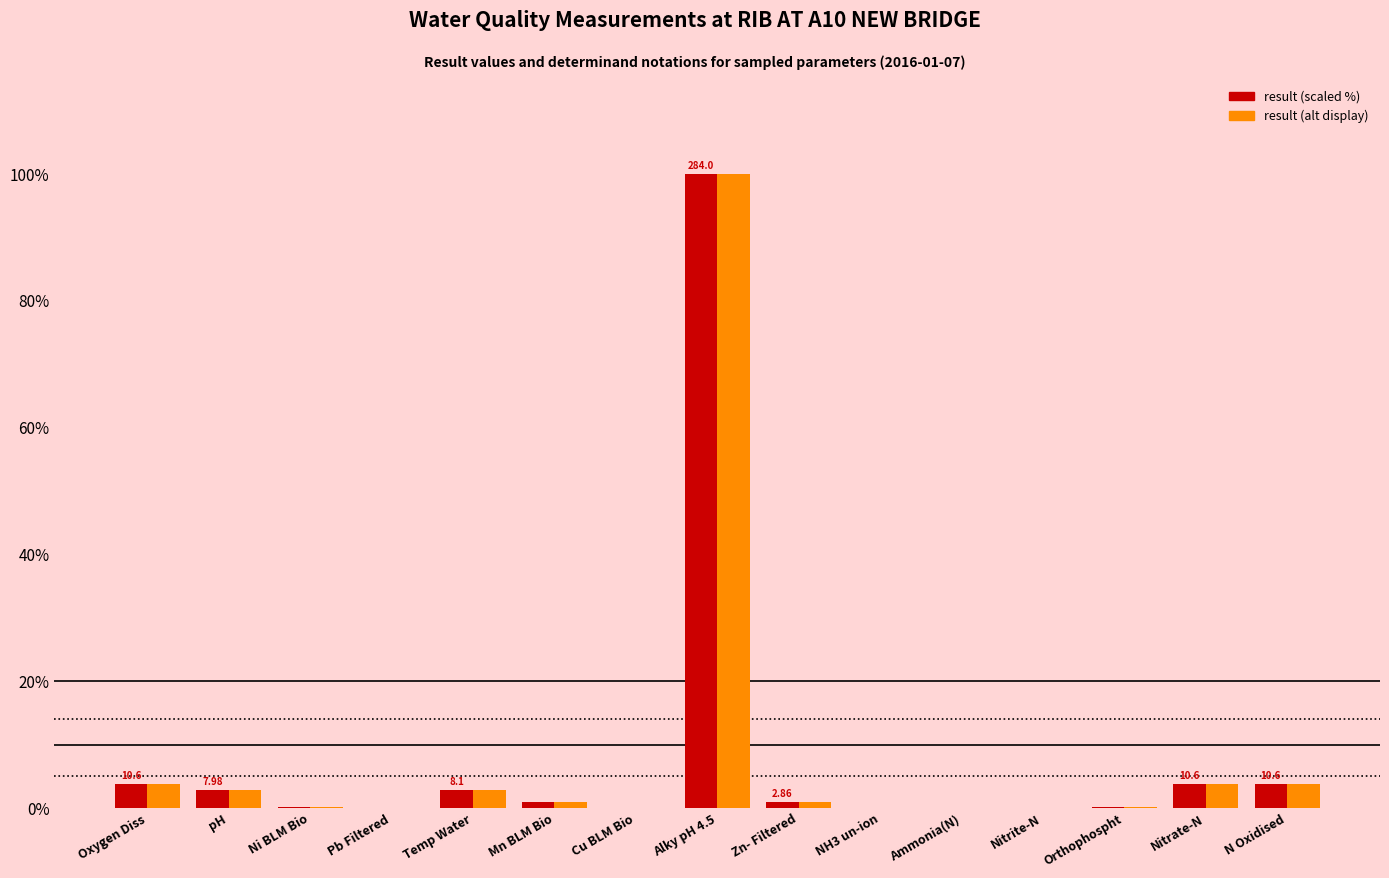

How many groups of bars are there?

15